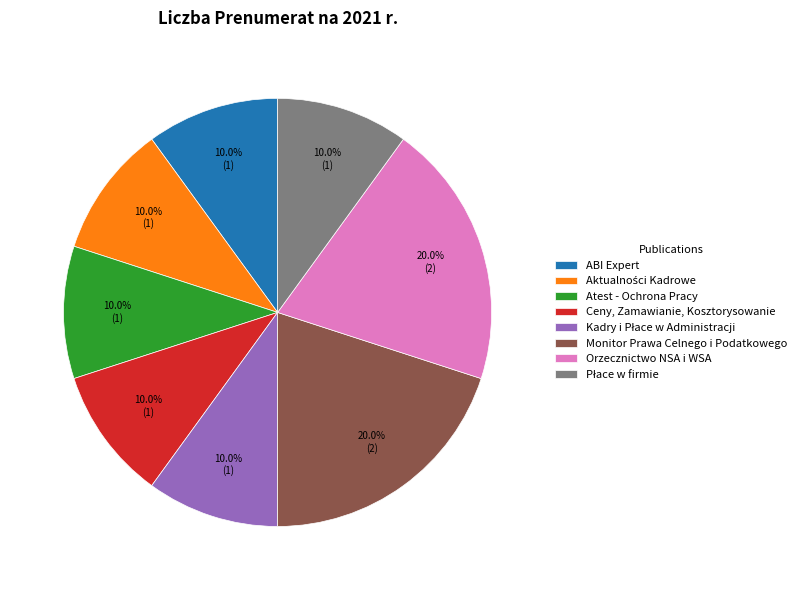

To the nearest percent, what is the difference between the largest and smallest slice percentages?

10%